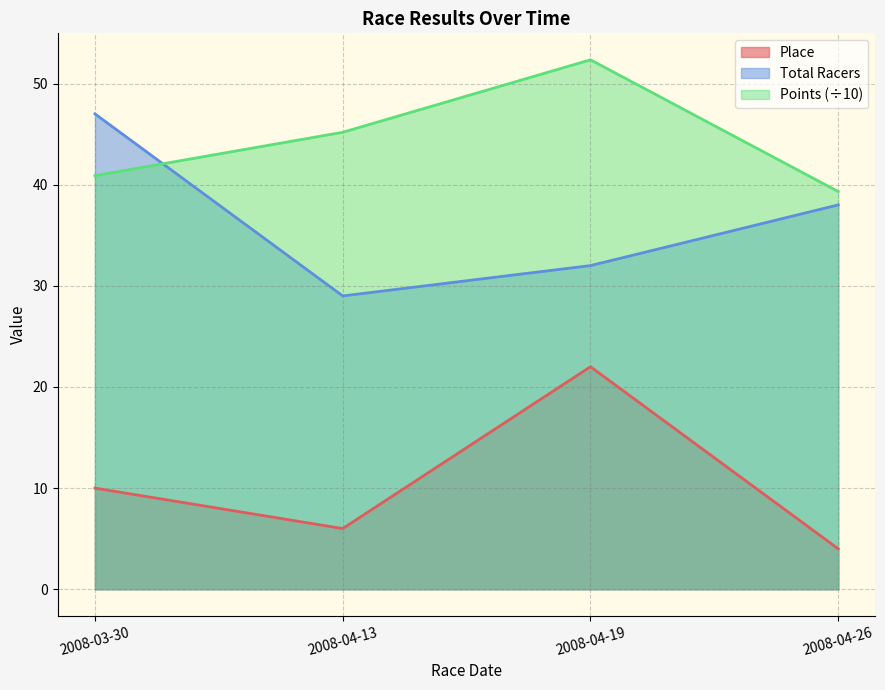

Is the value of Place at 2008-04-26 greater than the value of Total Racers at 2008-03-30?

No